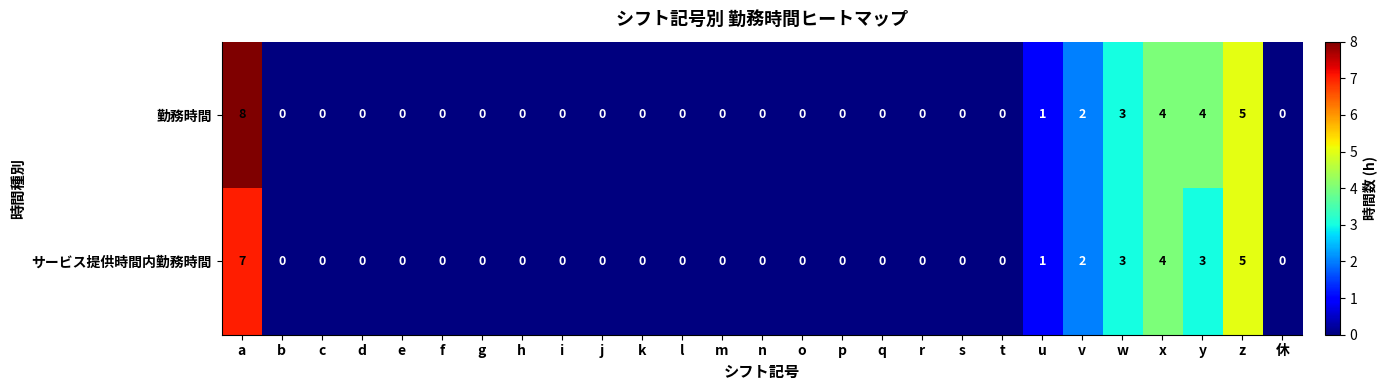

Which series has the widest spread of values?

勤務時間